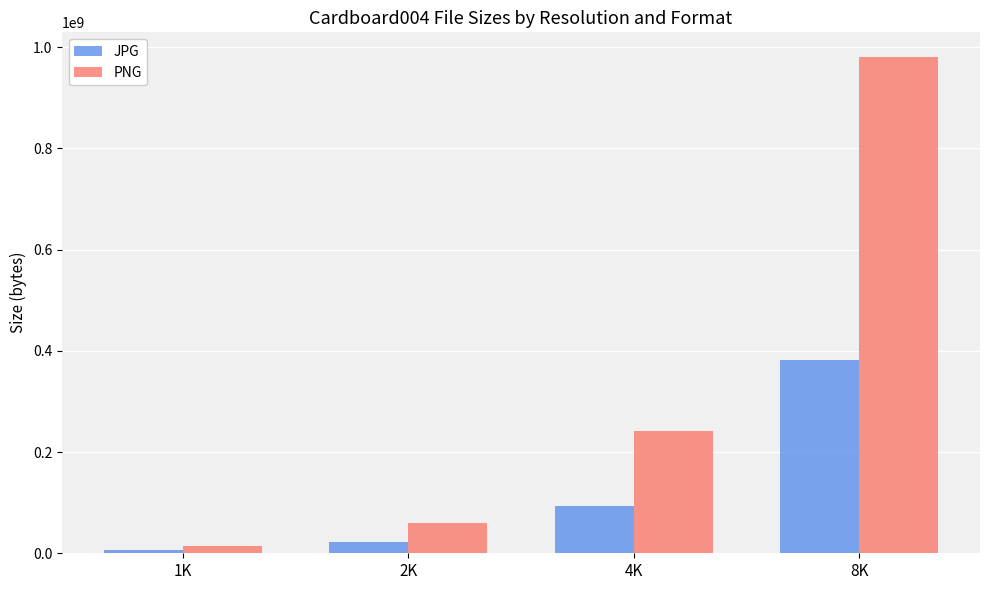

Reading left to right, transcribe all the data shown in this chart.

JPG: 1K=5602359	2K=22893230	4K=94338473	8K=381386126
PNG: 1K=15005249	2K=60214006	4K=242045825	8K=980163183